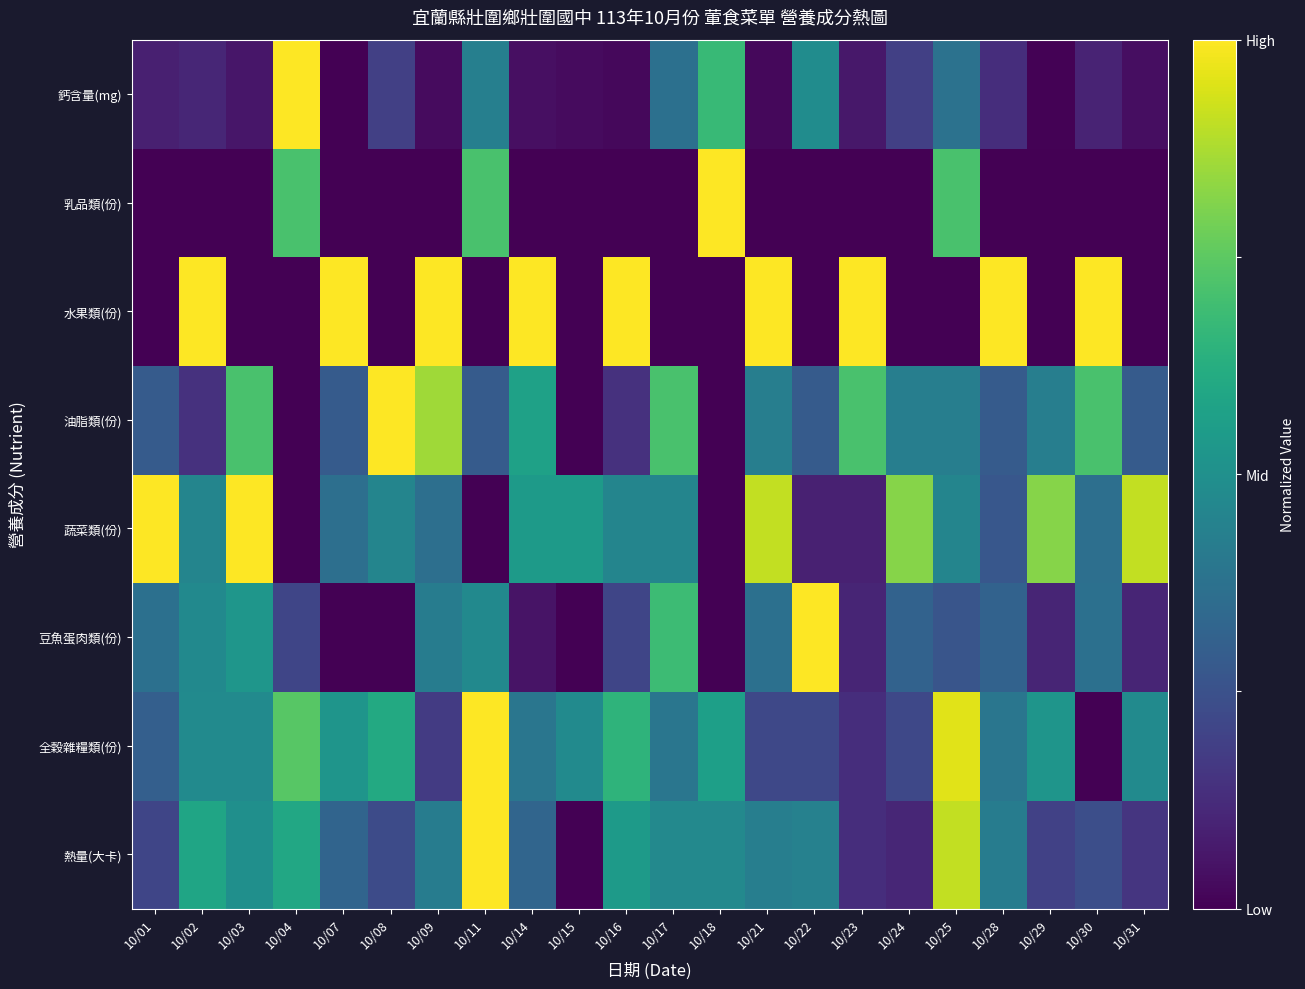

Reading left to right, transcribe all the data shown in this chart.

熱量(大卡): 10/01=0.2	10/02=0.6	10/03=0.5	10/04=0.6	10/07=0.3	10/08=0.2	10/09=0.4	10/11=1.0	10/14=0.3	10/15=0.0	10/16=0.5	10/17=0.5	10/18=0.5	10/21=0.4	10/22=0.4	10/23=0.1	10/24=0.1	10/25=0.9	10/28=0.4	10/29=0.2	10/30=0.2	10/31=0.2
全穀雜糧類(份): 10/01=0.3	10/02=0.5	10/03=0.5	10/04=0.7	10/07=0.5	10/08=0.6	10/09=0.2	10/11=1.0	10/14=0.4	10/15=0.5	10/16=0.7	10/17=0.4	10/18=0.6	10/21=0.2	10/22=0.2	10/23=0.1	10/24=0.2	10/25=1.0	10/28=0.4	10/29=0.5	10/30=0.0	10/31=0.5
豆魚蛋肉類(份): 10/01=0.4	10/02=0.5	10/03=0.5	10/04=0.2	10/07=0.0	10/08=0.0	10/09=0.4	10/11=0.5	10/14=0.1	10/15=0.0	10/16=0.2	10/17=0.7	10/18=0.0	10/21=0.4	10/22=1.0	10/23=0.1	10/24=0.3	10/25=0.3	10/28=0.3	10/29=0.1	10/30=0.4	10/31=0.1
蔬菜類(份): 10/01=1.0	10/02=0.5	10/03=1.0	10/04=0.0	10/07=0.4	10/08=0.5	10/09=0.4	10/11=0.0	10/14=0.5	10/15=0.5	10/16=0.5	10/17=0.5	10/18=0.0	10/21=0.9	10/22=0.1	10/23=0.1	10/24=0.8	10/25=0.5	10/28=0.3	10/29=0.8	10/30=0.4	10/31=0.9
油脂類(份): 10/01=0.3	10/02=0.1	10/03=0.7	10/04=0.0	10/07=0.3	10/08=1.0	10/09=0.9	10/11=0.3	10/14=0.6	10/15=0.0	10/16=0.1	10/17=0.7	10/18=0.0	10/21=0.4	10/22=0.3	10/23=0.7	10/24=0.4	10/25=0.4	10/28=0.3	10/29=0.4	10/30=0.7	10/31=0.3
水果類(份): 10/01=0.0	10/02=1.0	10/03=0.0	10/04=0.0	10/07=1.0	10/08=0.0	10/09=1.0	10/11=0.0	10/14=1.0	10/15=0.0	10/16=1.0	10/17=0.0	10/18=0.0	10/21=1.0	10/22=0.0	10/23=1.0	10/24=0.0	10/25=0.0	10/28=1.0	10/29=0.0	10/30=1.0	10/31=0.0
乳品類(份): 10/01=0.0	10/02=0.0	10/03=0.0	10/04=0.7	10/07=0.0	10/08=0.0	10/09=0.0	10/11=0.7	10/14=0.0	10/15=0.0	10/16=0.0	10/17=0.0	10/18=1.0	10/21=0.0	10/22=0.0	10/23=0.0	10/24=0.0	10/25=0.7	10/28=0.0	10/29=0.0	10/30=0.0	10/31=0.0
鈣含量(mg): 10/01=0.1	10/02=0.1	10/03=0.1	10/04=1.0	10/07=0.0	10/08=0.2	10/09=0.0	10/11=0.4	10/14=0.0	10/15=0.0	10/16=0.0	10/17=0.4	10/18=0.7	10/21=0.0	10/22=0.5	10/23=0.1	10/24=0.2	10/25=0.4	10/28=0.1	10/29=0.0	10/30=0.1	10/31=0.0